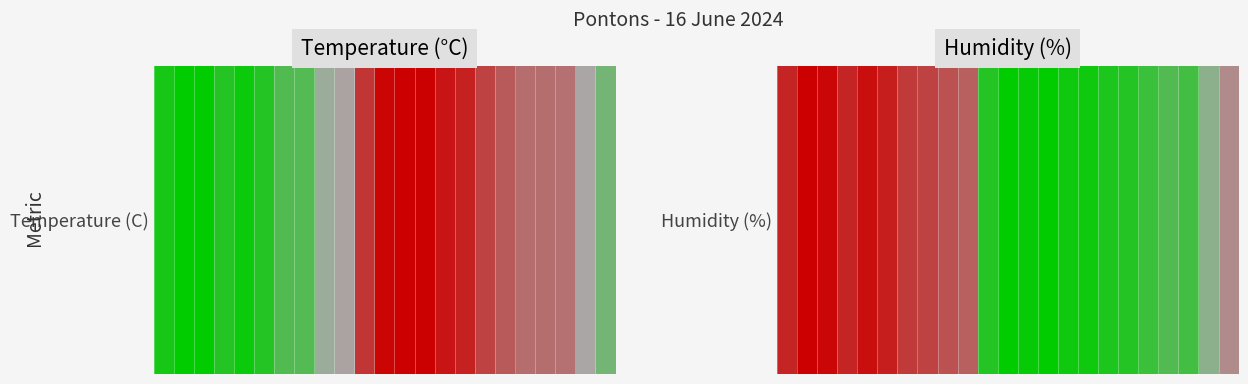

At which label is the value closest to 0?

1